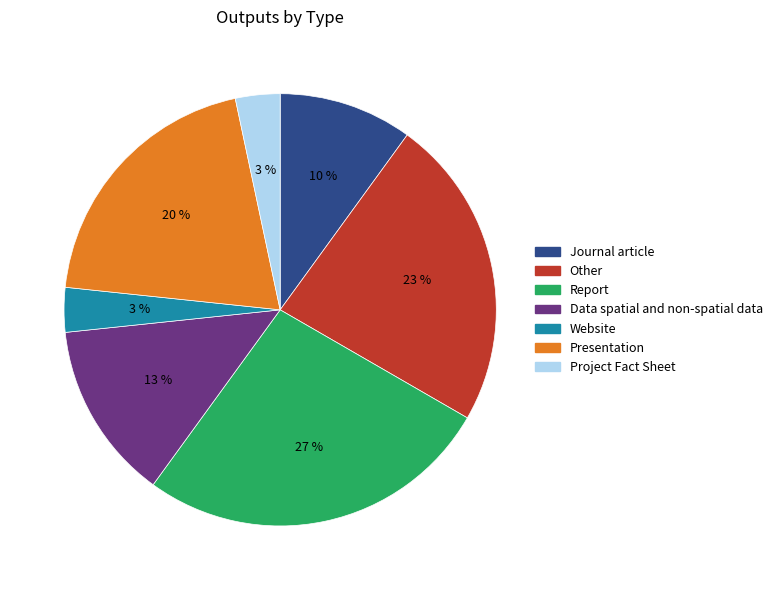

Is the sum of Report and Project Fact Sheet greater than half?

No